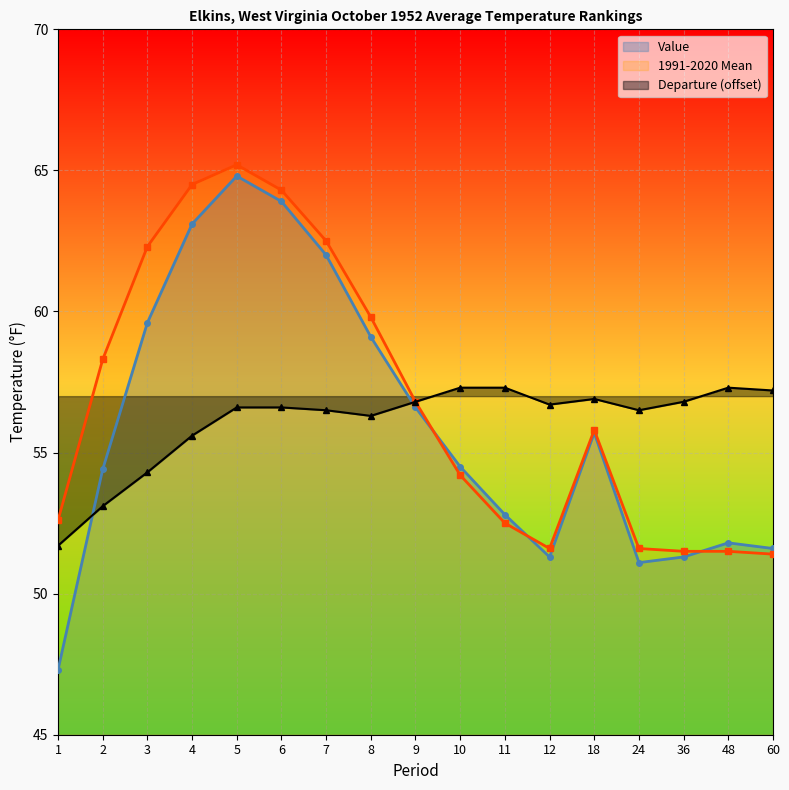

True or false: 1991-2020 Mean has a value of 99.6 at 3.

False